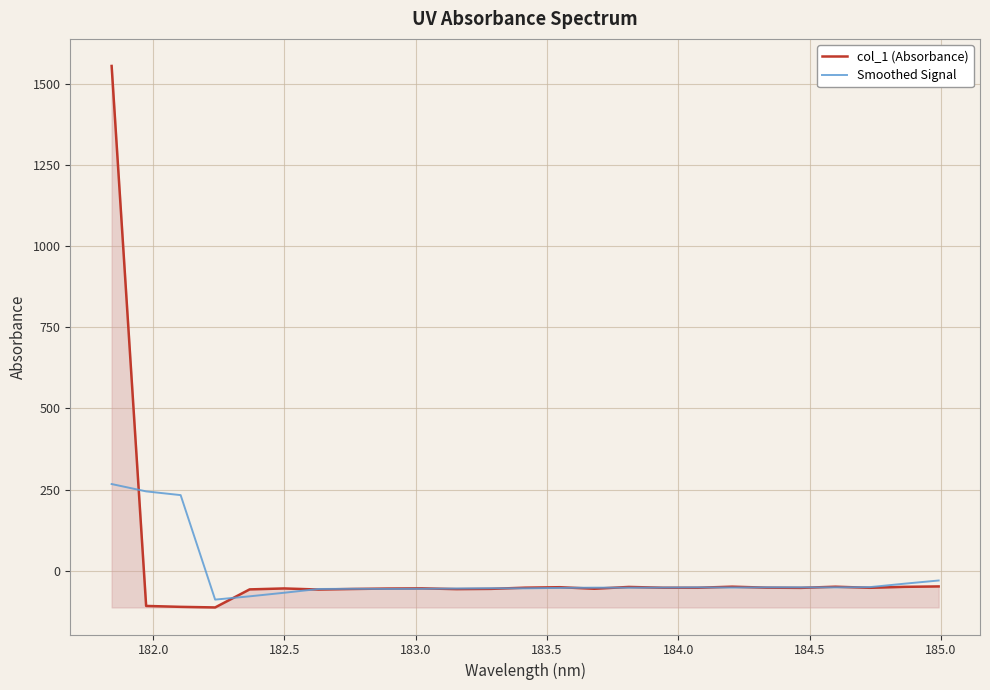

List the series in order of their peak value, lowest first.

Smoothed Signal, col_1 (Absorbance)